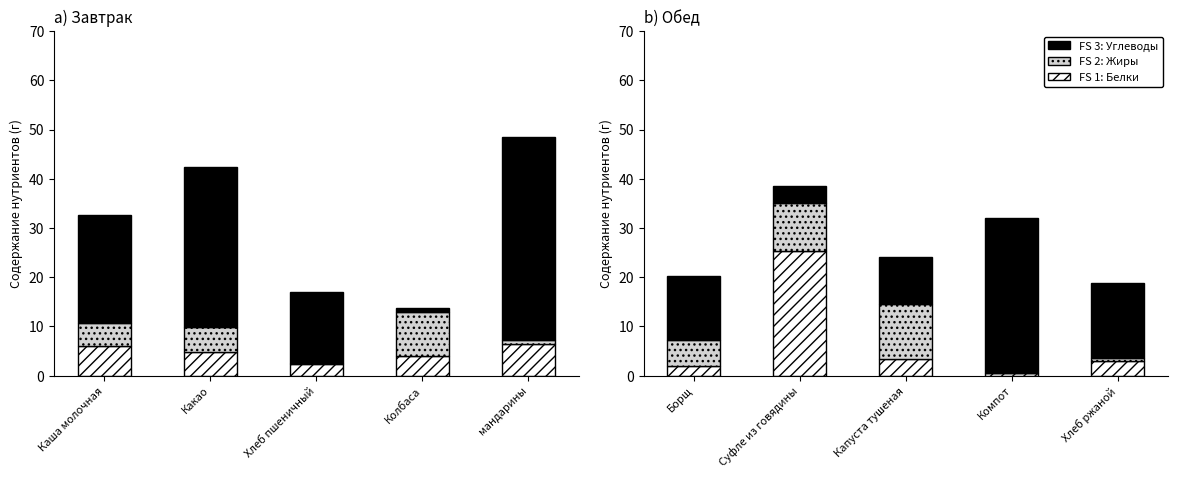

Rank the series by their average value, from lowest to highest.

FS 2: Жиры, FS 1: Белки, FS 3: Углеводы